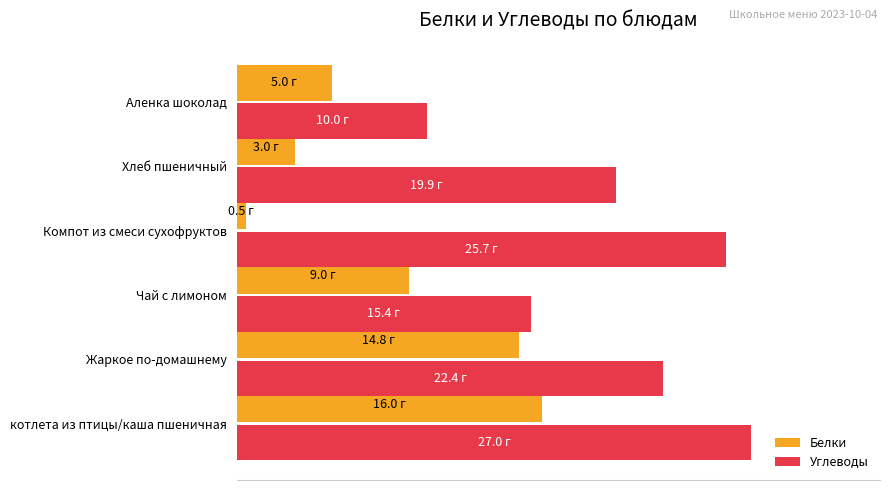

Reading left to right, transcribe all the data shown in this chart.

Белки: 16.0	14.8	9.0	0.5	3.0	5.0
Углеводы: 27.0	22.4	15.4	25.7	19.9	10.0